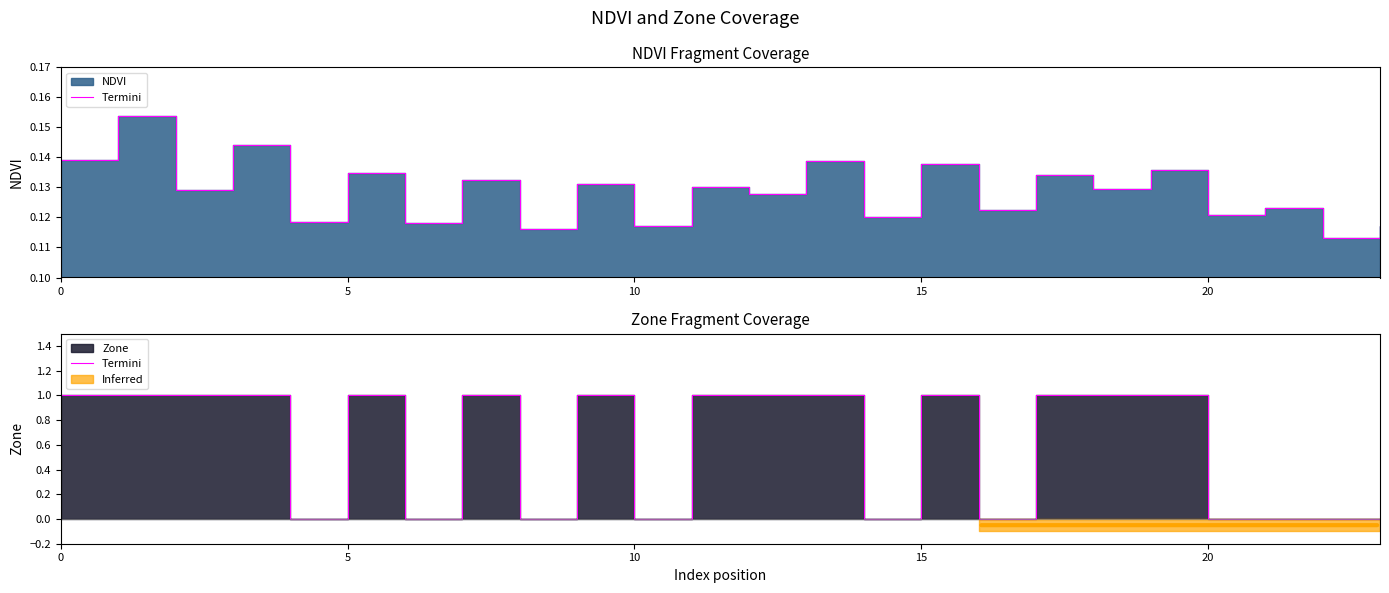

Count the number of categories in the chart.

24